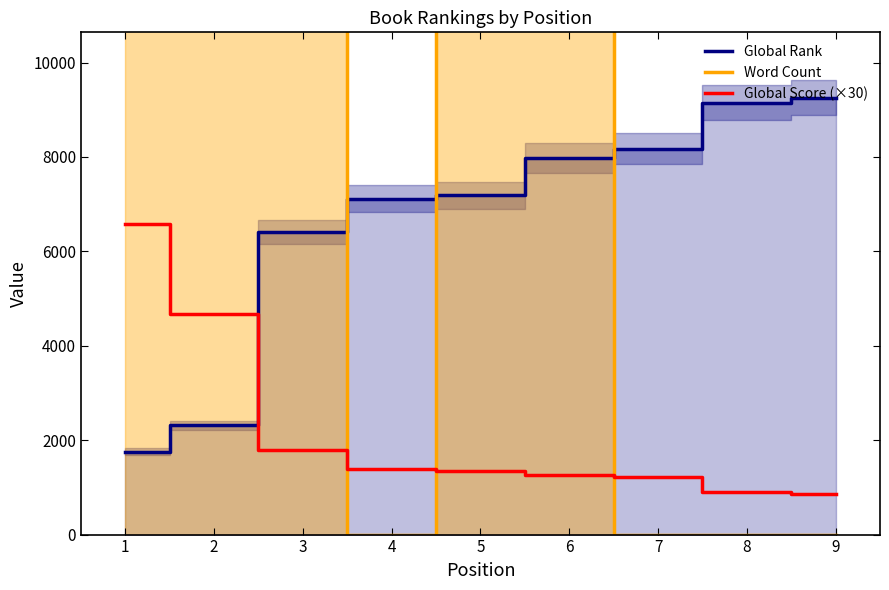

What is the greatest value displayed?

247000